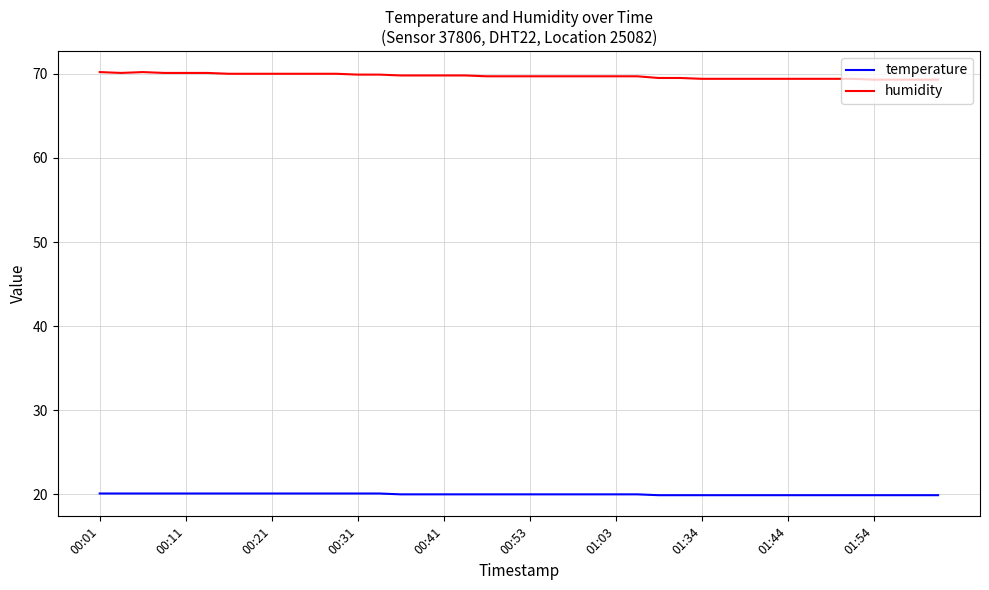

What is the highest value of the humidity series?

70.2